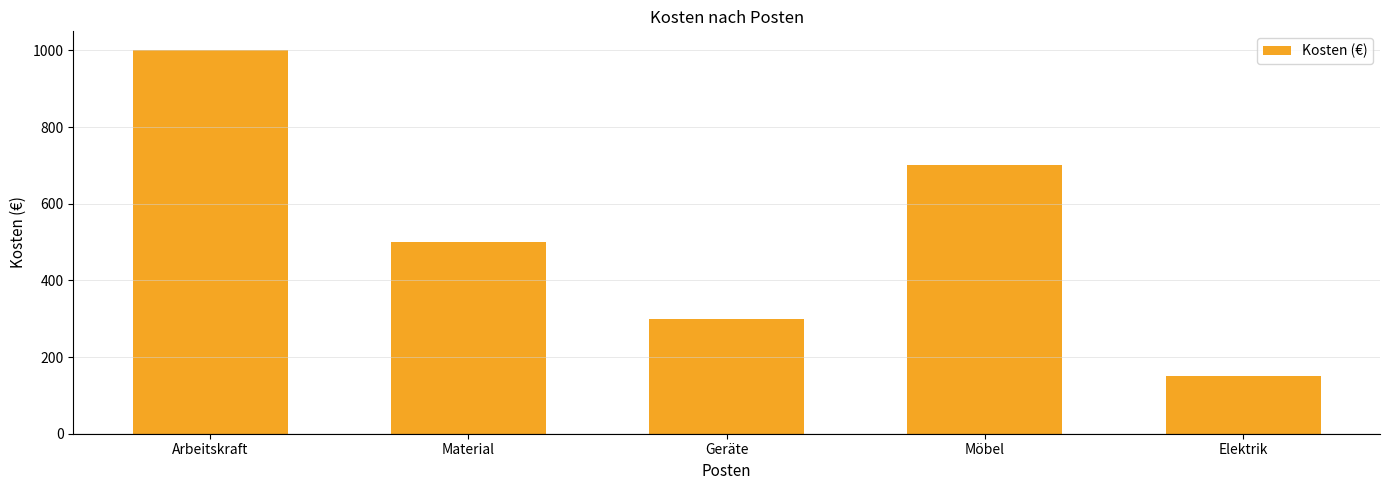

At which label is the value closest to 575?

Material